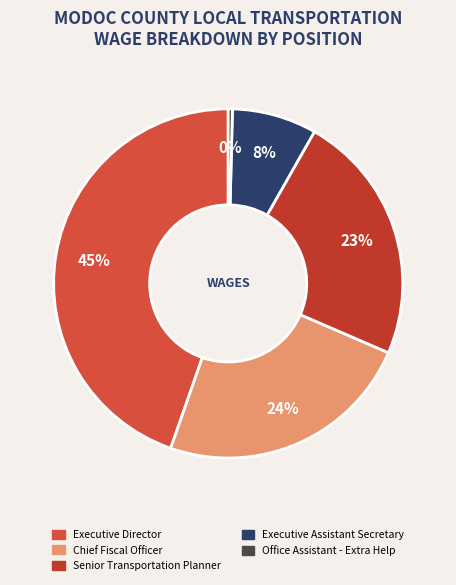

What percentage is the Executive Director slice, to the nearest percent?

45%